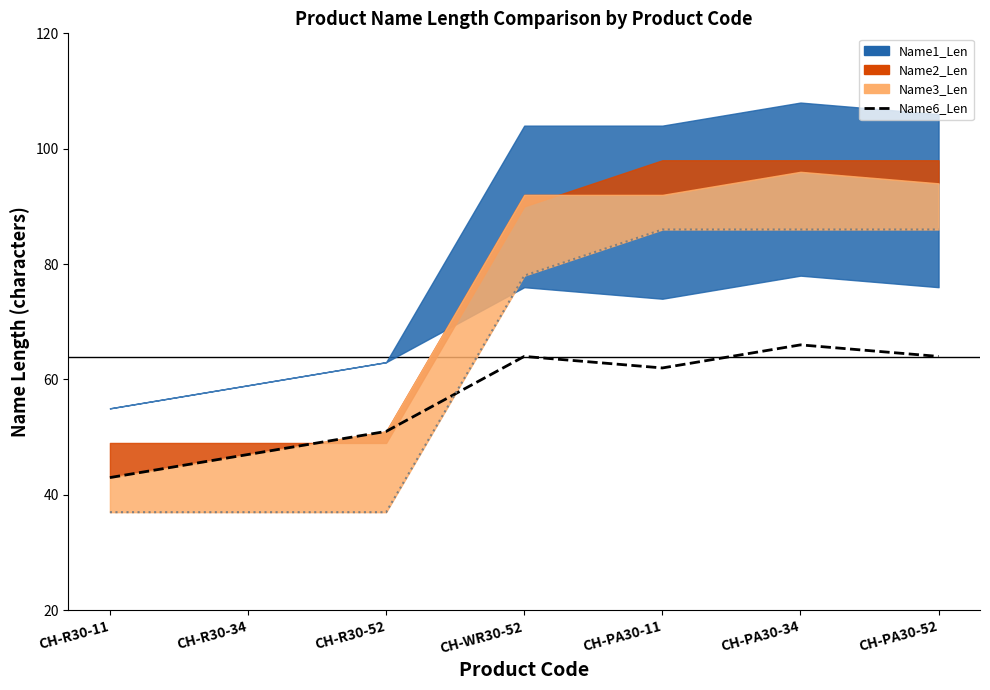

Which label corresponds to the smallest value in the chart?

CH-R30-11